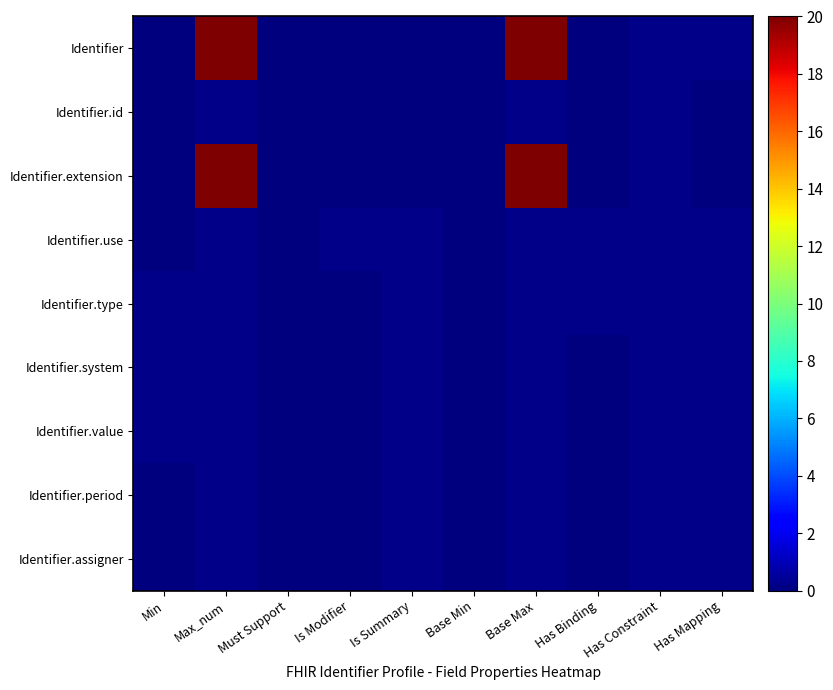

Reading left to right, what are all the values shown in this chart?

Identifier: Min=0.0	Max_num=20.0	Must Support=0.0	Is Modifier=0.0	Is Summary=0.0	Base Min=0.0	Base Max=20.0	Has Binding=0.0	Has Constraint=0.2	Has Mapping=0.2
Identifier.id: Min=0.0	Max_num=0.2	Must Support=0.0	Is Modifier=0.0	Is Summary=0.0	Base Min=0.0	Base Max=0.2	Has Binding=0.0	Has Constraint=0.2	Has Mapping=0.0
Identifier.extension: Min=0.0	Max_num=20.0	Must Support=0.0	Is Modifier=0.0	Is Summary=0.0	Base Min=0.0	Base Max=20.0	Has Binding=0.0	Has Constraint=0.2	Has Mapping=0.0
Identifier.use: Min=0.0	Max_num=0.2	Must Support=0.0	Is Modifier=0.2	Is Summary=0.2	Base Min=0.0	Base Max=0.2	Has Binding=0.2	Has Constraint=0.2	Has Mapping=0.2
Identifier.type: Min=0.2	Max_num=0.2	Must Support=0.0	Is Modifier=0.0	Is Summary=0.2	Base Min=0.0	Base Max=0.2	Has Binding=0.2	Has Constraint=0.2	Has Mapping=0.2
Identifier.system: Min=0.2	Max_num=0.2	Must Support=0.0	Is Modifier=0.0	Is Summary=0.2	Base Min=0.0	Base Max=0.2	Has Binding=0.0	Has Constraint=0.2	Has Mapping=0.2
Identifier.value: Min=0.2	Max_num=0.2	Must Support=0.0	Is Modifier=0.0	Is Summary=0.2	Base Min=0.0	Base Max=0.2	Has Binding=0.0	Has Constraint=0.2	Has Mapping=0.2
Identifier.period: Min=0.0	Max_num=0.2	Must Support=0.0	Is Modifier=0.0	Is Summary=0.2	Base Min=0.0	Base Max=0.2	Has Binding=0.0	Has Constraint=0.2	Has Mapping=0.2
Identifier.assigner: Min=0.0	Max_num=0.2	Must Support=0.0	Is Modifier=0.0	Is Summary=0.2	Base Min=0.0	Base Max=0.2	Has Binding=0.0	Has Constraint=0.2	Has Mapping=0.2